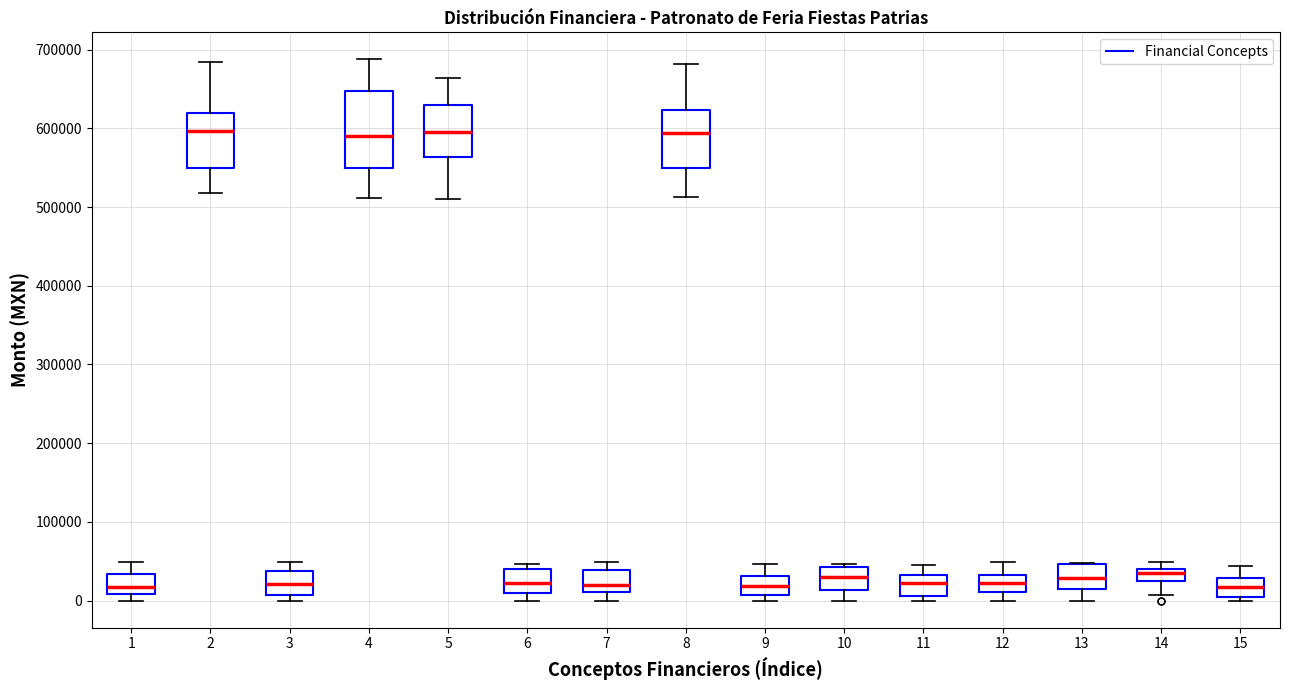

Reading left to right, read every box against the y-axis: the position of its median line, the range the box covers, and the ends of its whiskers. The values are not printed on the chart, so give them approximately, as read against the axis.

1: median 20000, box 10000 to 30000, whiskers 0 to 50000
2: median 600000, box 550000 to 620000, whiskers 520000 to 680000
3: median 20000, box 10000 to 40000, whiskers 0 to 50000
4: median 590000, box 550000 to 650000, whiskers 510000 to 690000
5: median 590000, box 560000 to 630000, whiskers 510000 to 660000
6: median 20000, box 10000 to 40000, whiskers 0 to 50000
7: median 20000, box 10000 to 40000, whiskers 0 to 50000
8: median 590000, box 550000 to 620000, whiskers 510000 to 680000
9: median 20000, box 10000 to 30000, whiskers 0 to 50000
10: median 30000, box 10000 to 40000, whiskers 0 to 50000
11: median 20000, box 10000 to 30000, whiskers 0 to 40000
12: median 20000, box 10000 to 30000, whiskers 0 to 50000
13: median 30000, box 20000 to 50000, whiskers 0 to 50000
14: median 30000 (inside the box), box 30000 to 40000, whiskers 10000 to 50000
15: median 20000, box 0 to 30000, whiskers 0 (just below the box's lower edge) to 40000